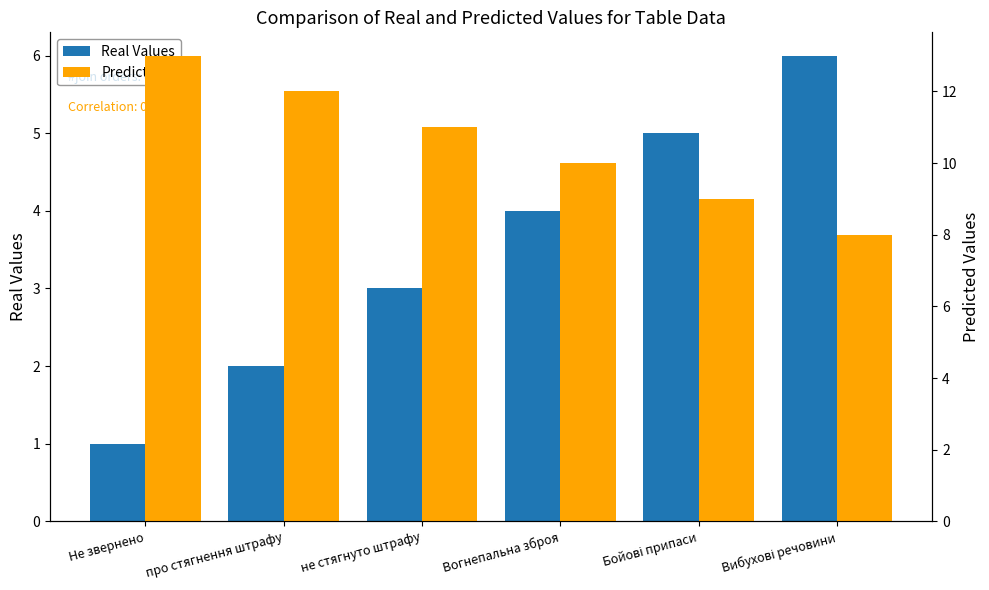

Reading left to right, extract all data points from this chart.

Real Values: 1	2	3	4	5	6
Predicted: 13	12	11	10	9	8